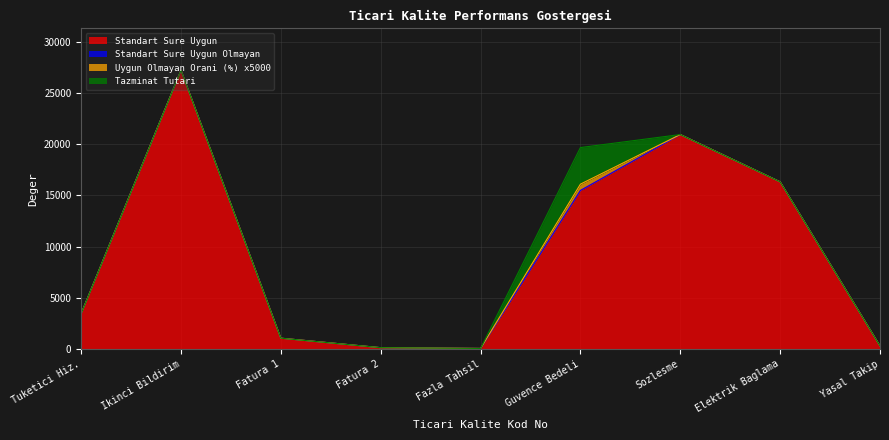

Is it true that Tazminat Tutari equals -2279.0 at 10 1?

False